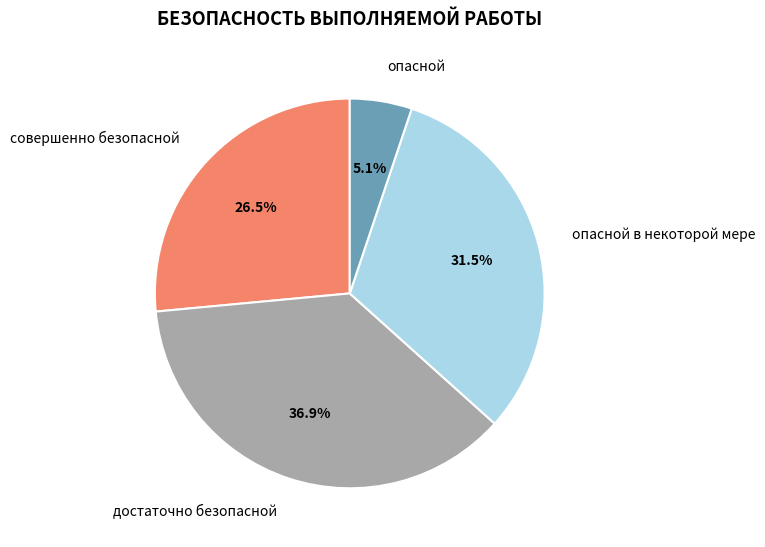

To the nearest percent, what percentage of the pie is опасной?

5%